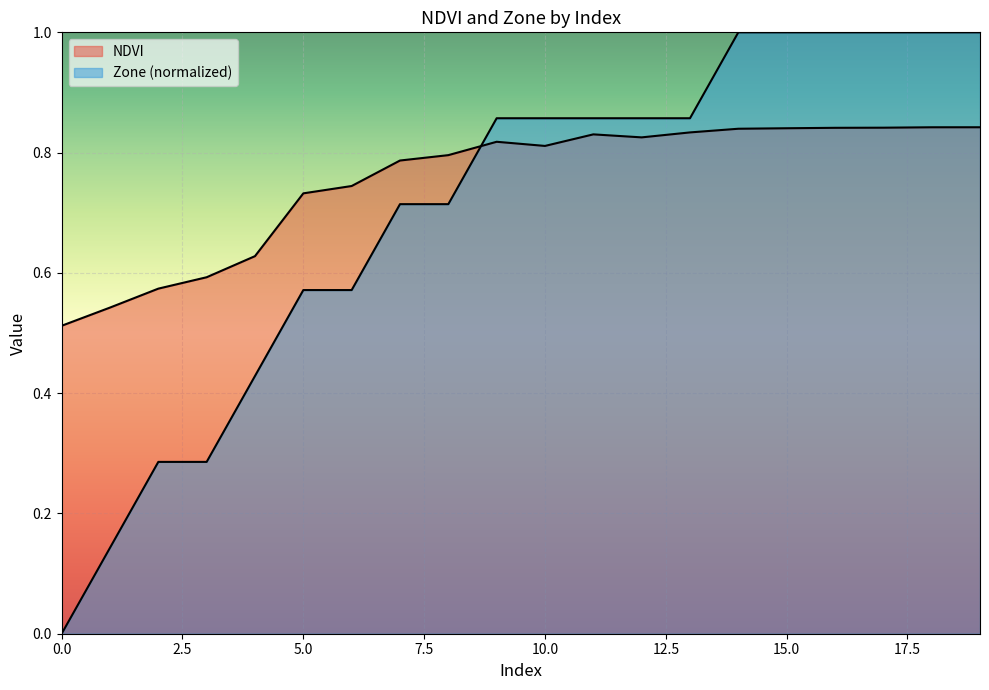

Which series has the widest spread of values?

Zone